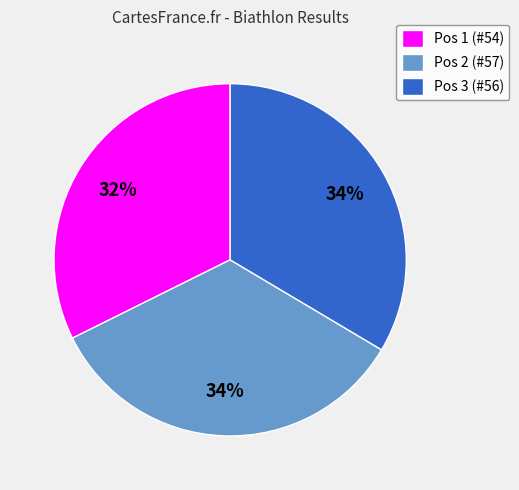

True or false: Pos 2 (#57) accounts for 34% of the total.

True